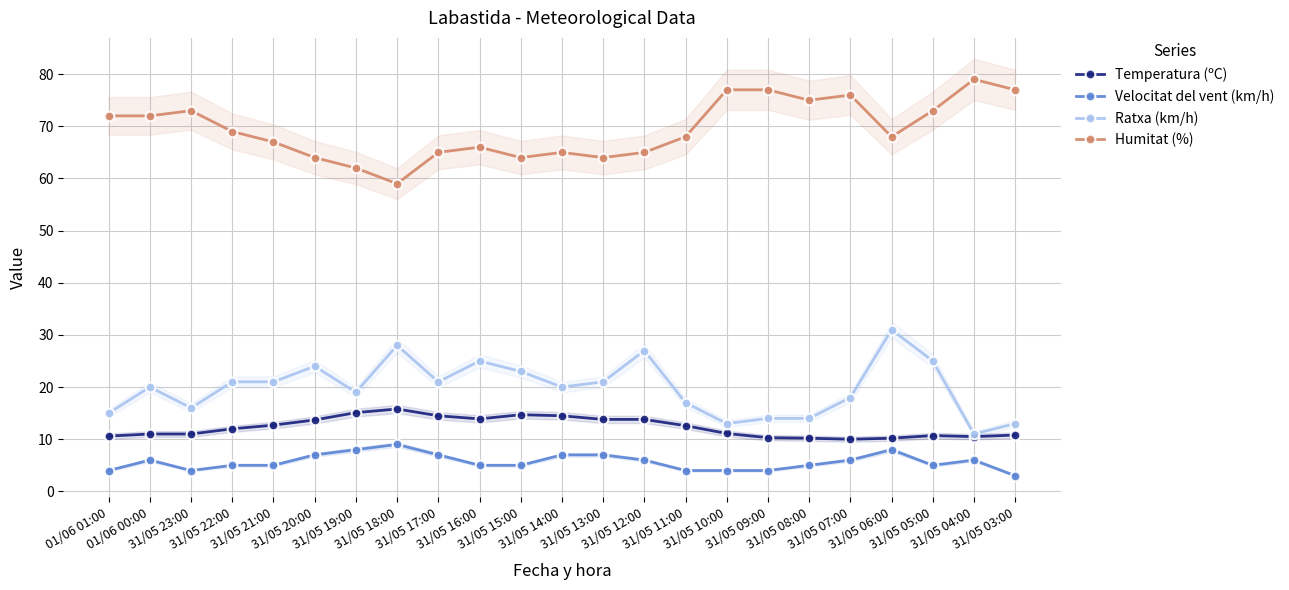

Read the Ratxa (km/h) value at 31/05 21:00.

21.0